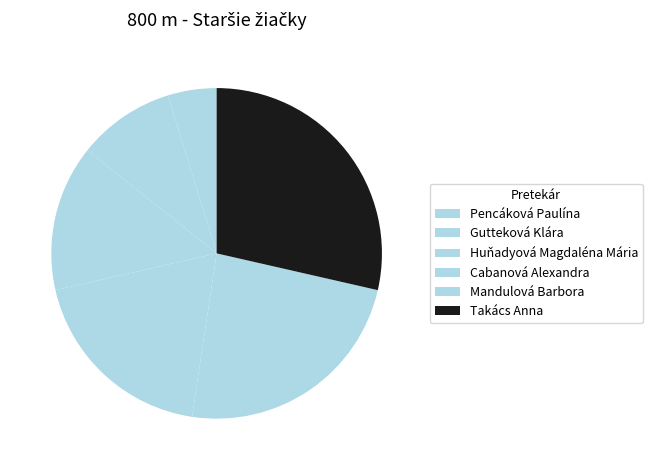

Which category has the biggest portion of the pie?

Takács Anna